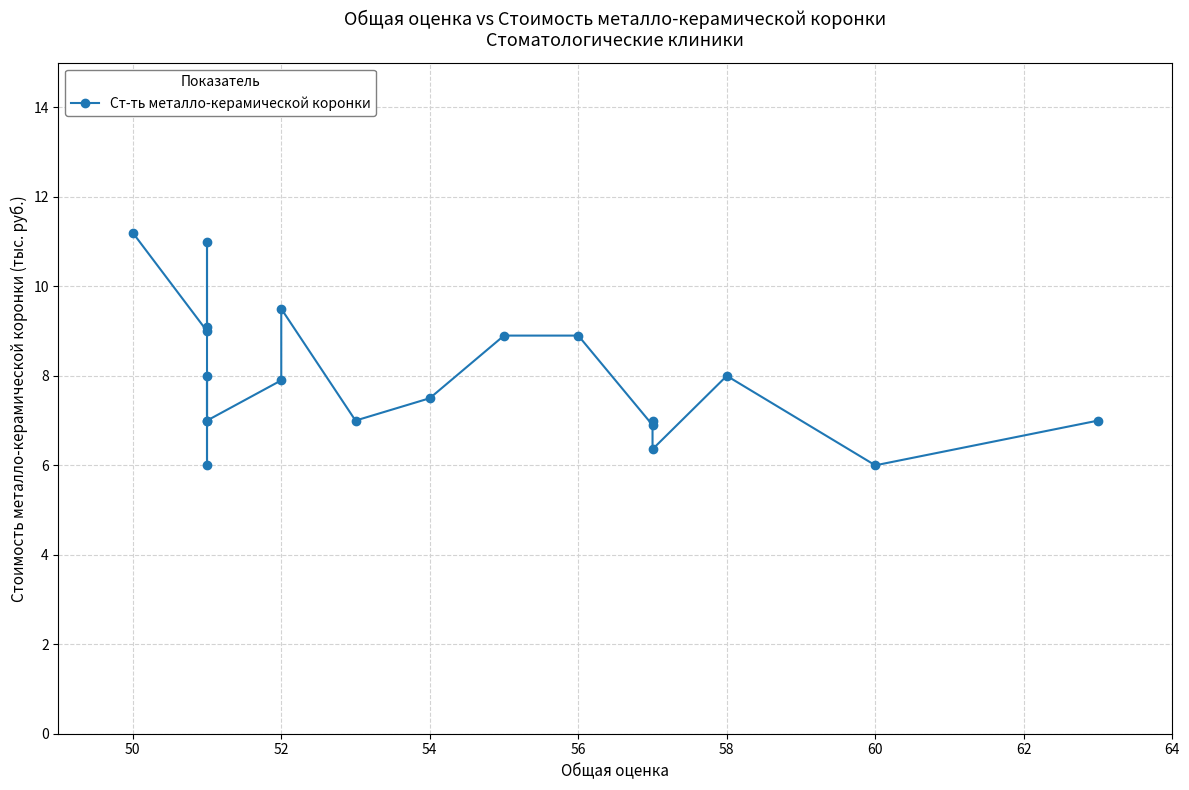

The value at 58 is 5.2. True or false?

False